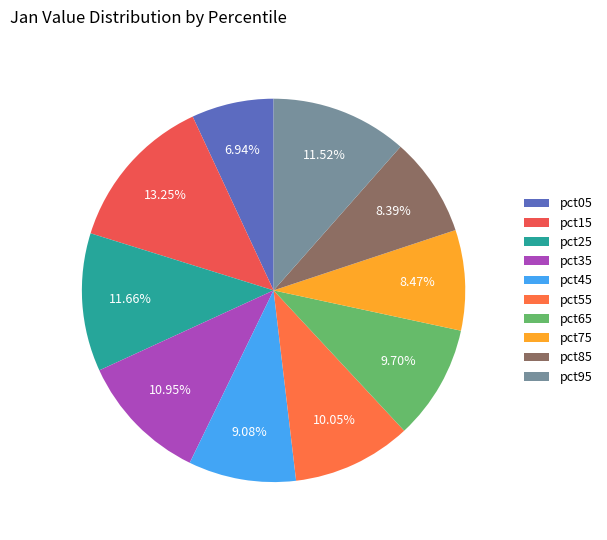

To the nearest percent, what is the combined percentage of pct25 and pct85?

20%